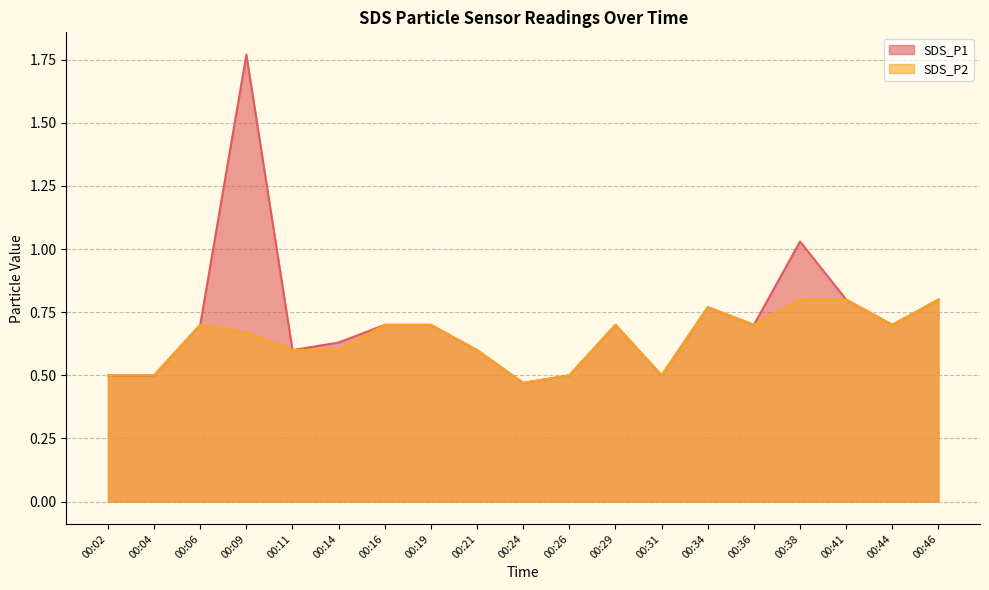

How many lines are shown in the chart?

2